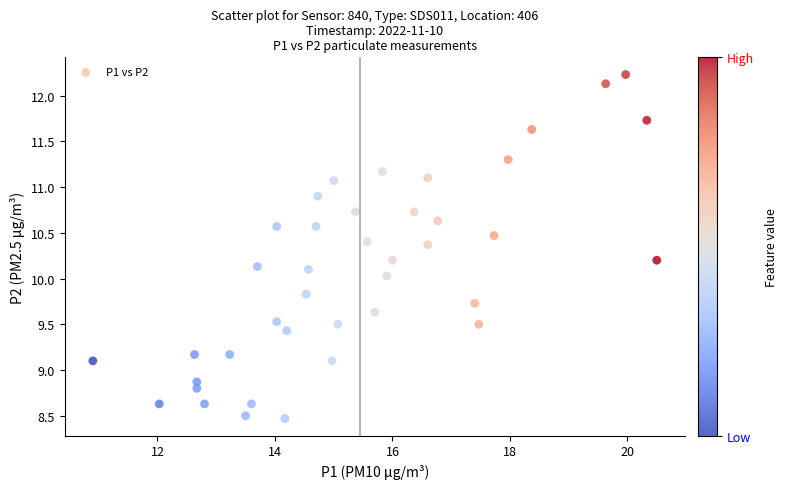

What is the range of Y values (max minus min)?

3.8